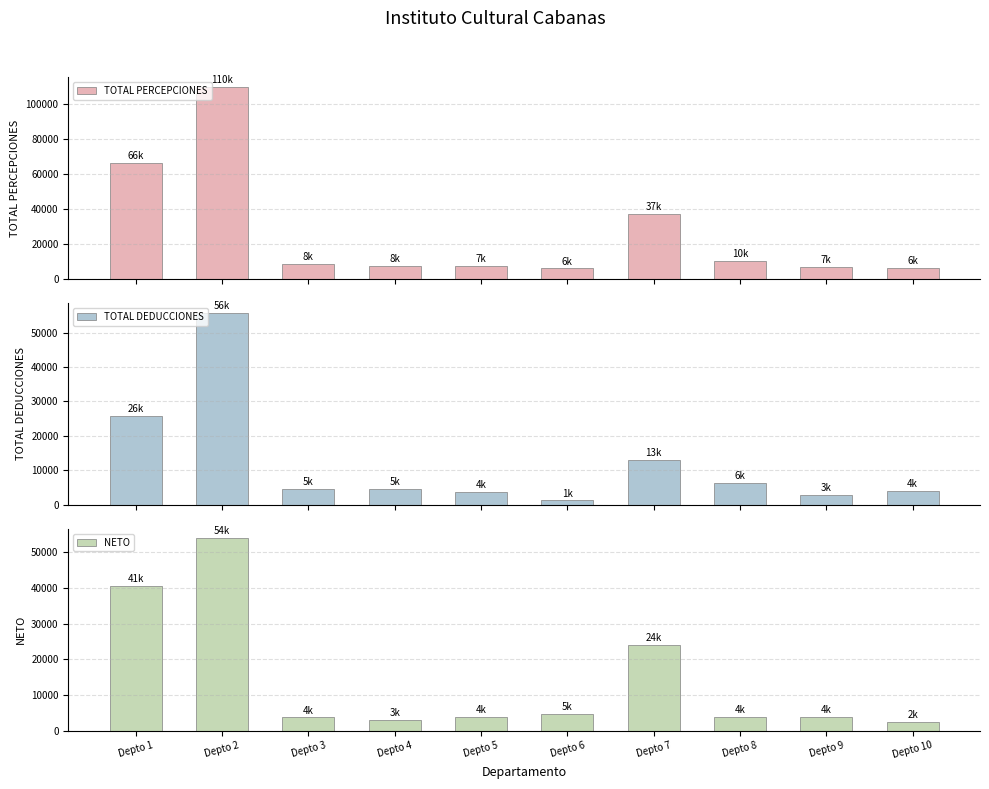

What is the greatest value displayed?

109745.6